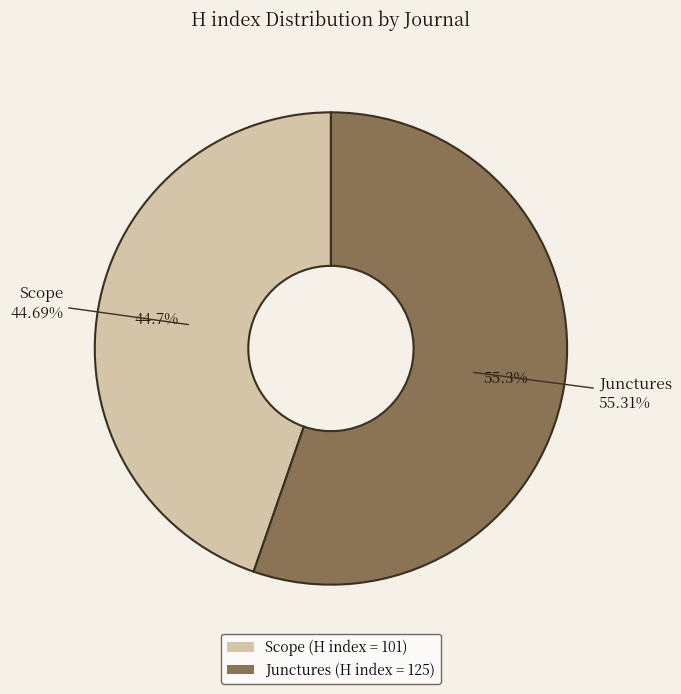

Which has a higher value, Junctures or Scope?

Junctures